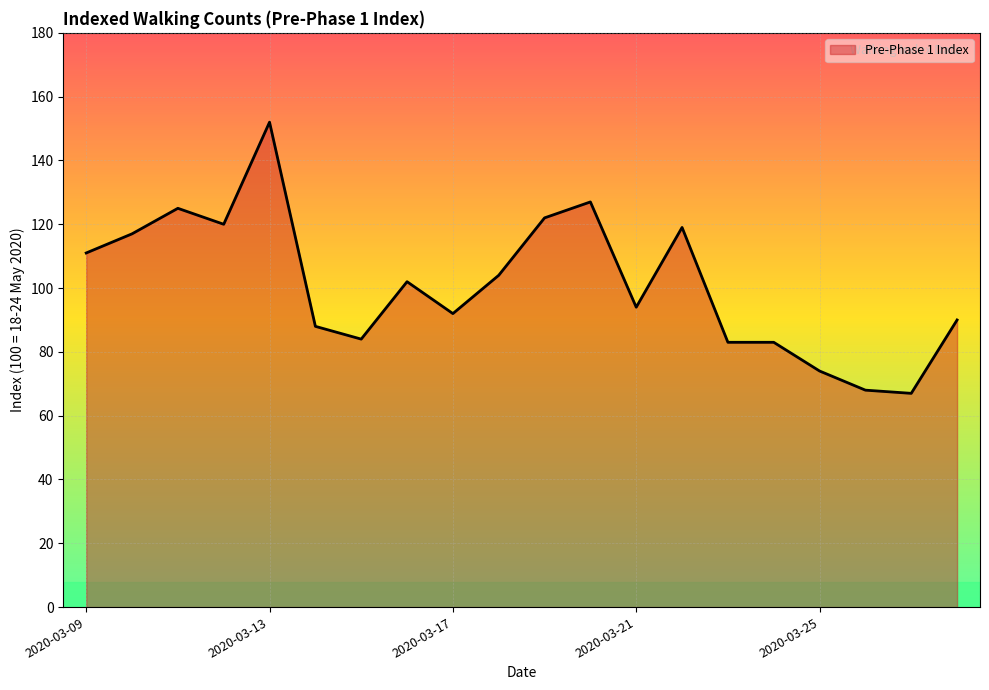

Reading right to left, what are all the values shown in this chart?

90	67	68	74	83	83	119	94	127	122	104	92	102	84	88	152	120	125	117	111